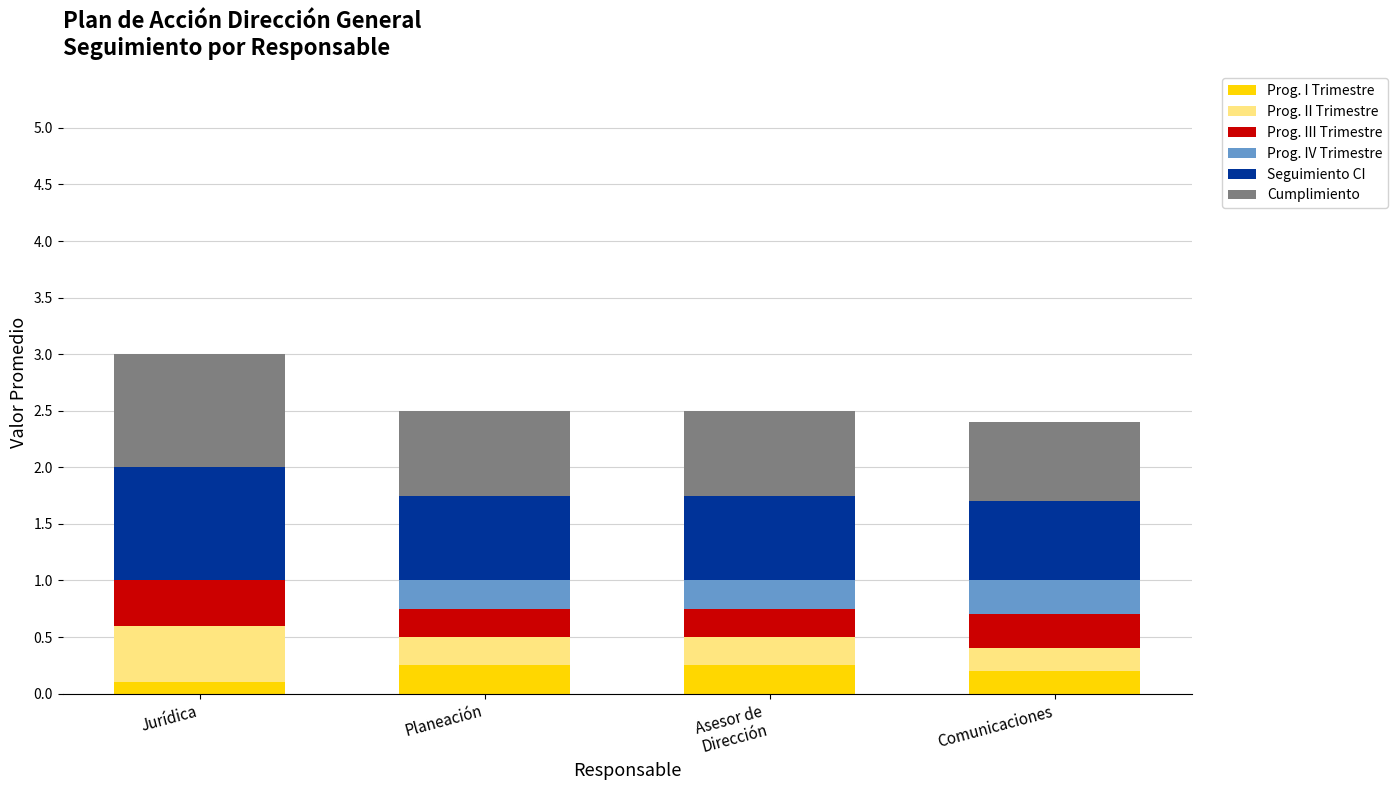

What is the sum of all Prog. I Trimestre values?

0.8